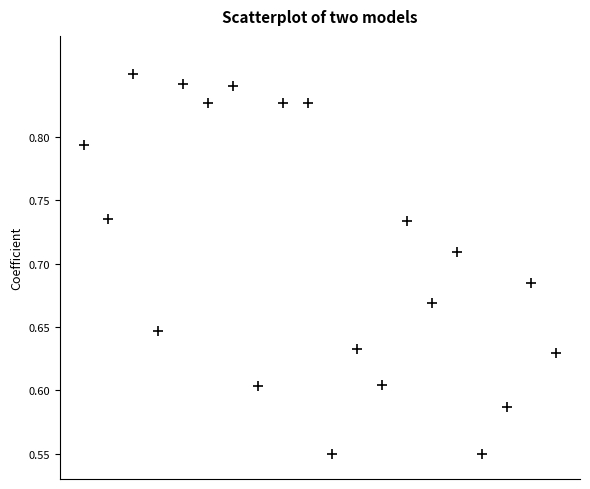

What is the range of Y values (max minus min)?

0.3